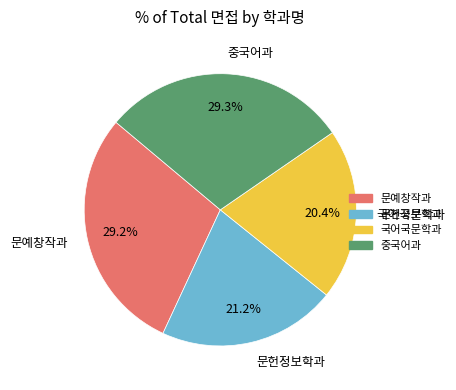

Is there any slice that represents more than half of the pie?

No